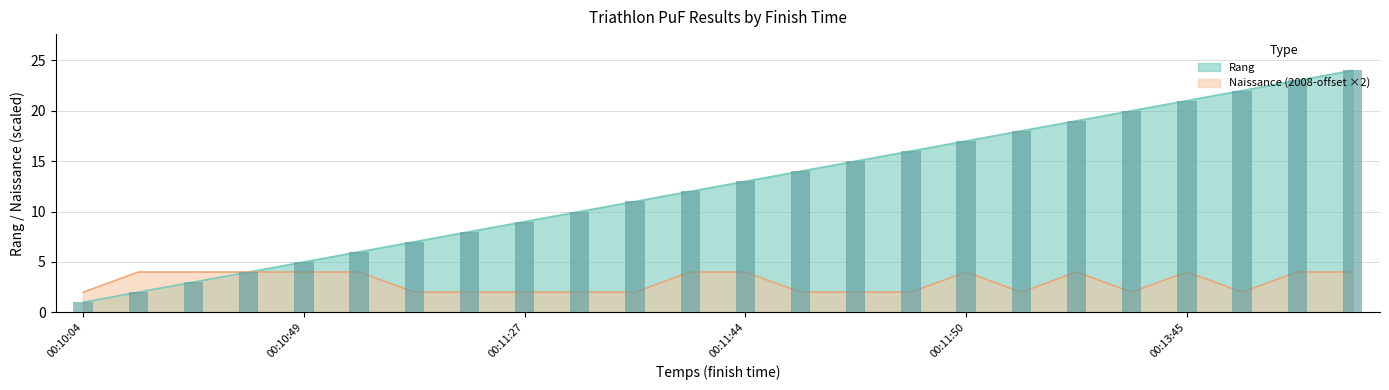

What is the total value across all series at 00:11:27?

11